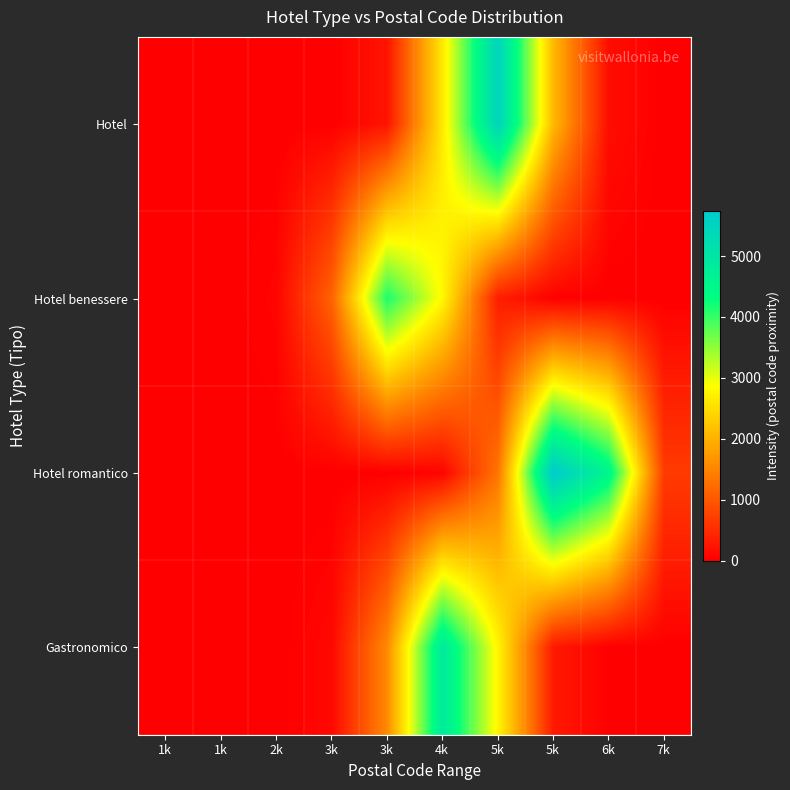

How many series are shown in this chart?

4